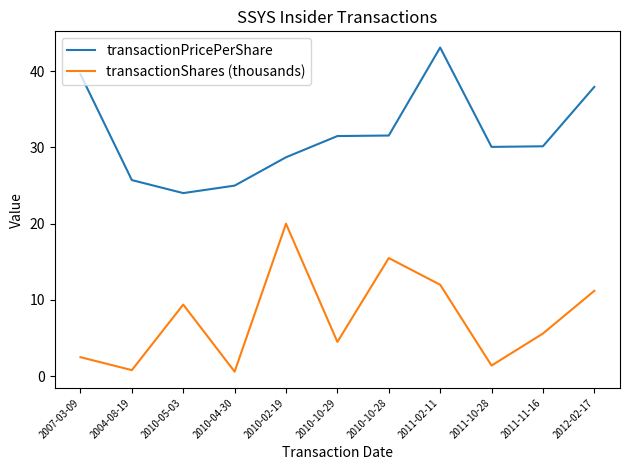

At which category does transactionPricePerShare reach its first local valley?

2010-05-03